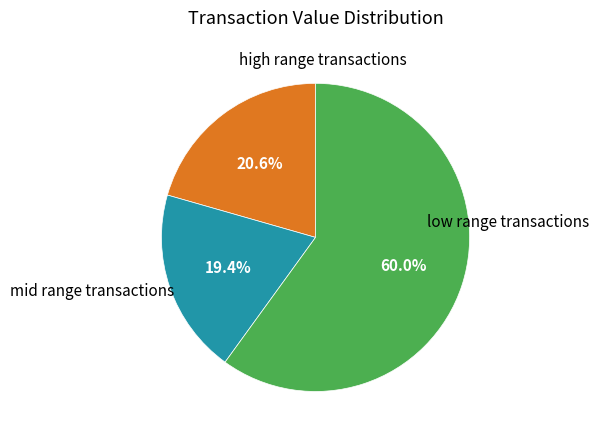

Does any single category account for the majority?

Yes